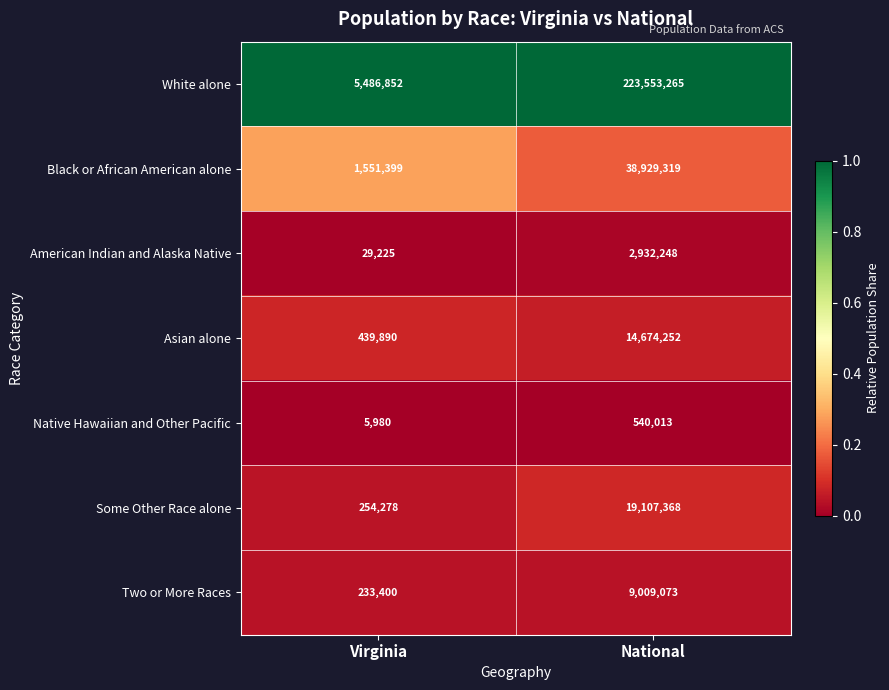

What is the greatest value displayed?

223553265